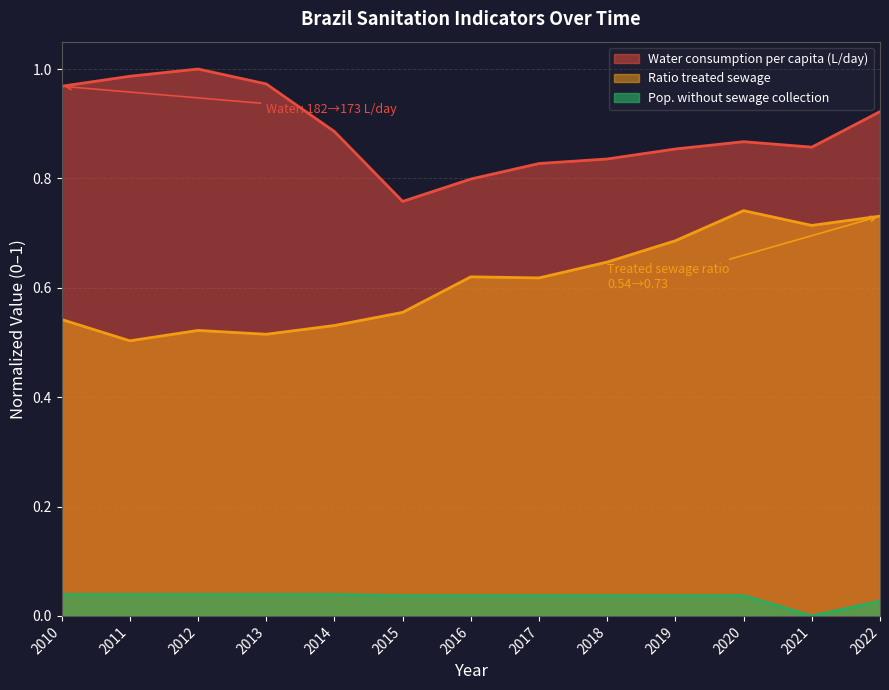

List the series in order of their overall mean, highest first.

Water consumption per capita (L/day), Ratio treated sewage, Pop. without sewage collection